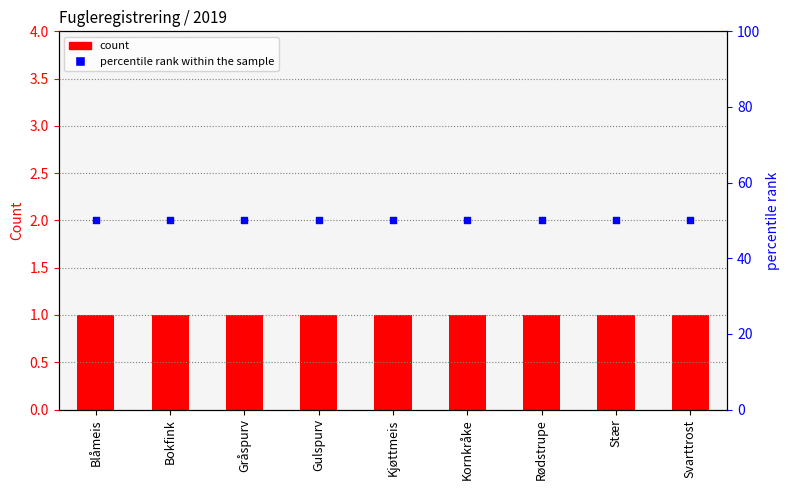

Is the value of count at Svarttrost greater than the value of percentile rank within the sample at Gråspurv?

No